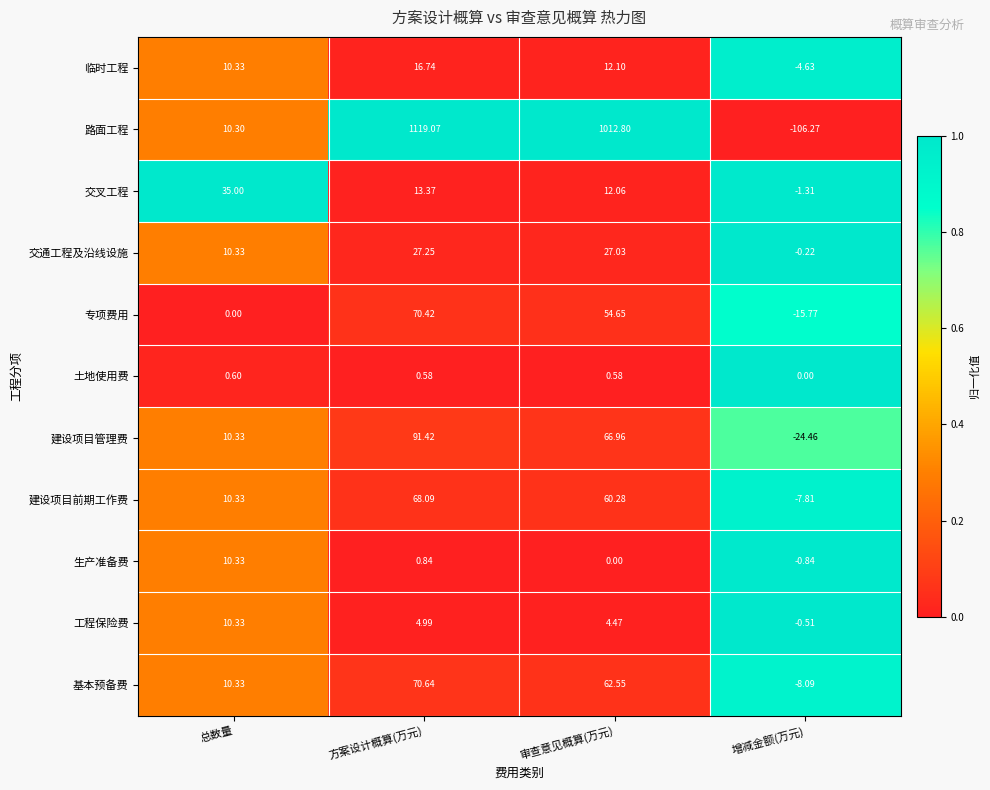

Rank the categories by 工程保险费 value from lowest to highest.

增减金额(万元), 审查意见概算(万元), 方案设计概算(万元), 总数量